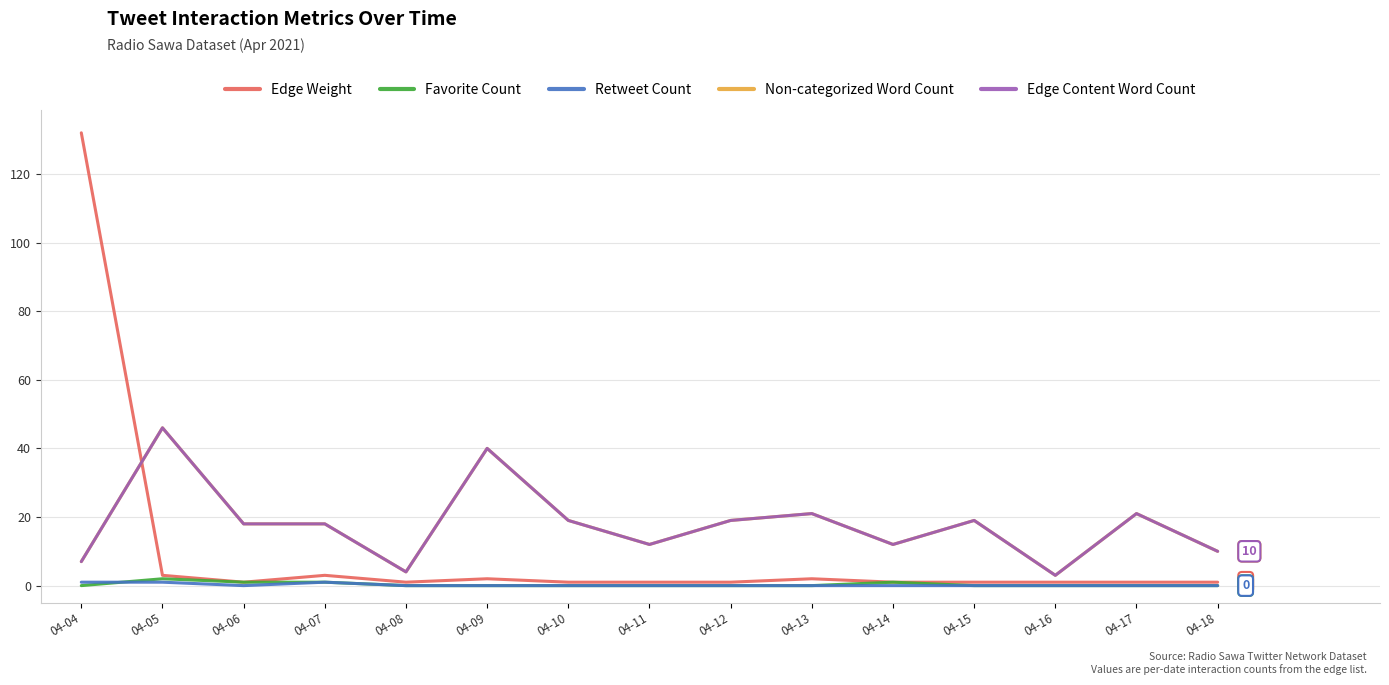

What is the maximum value shown in the chart?

132